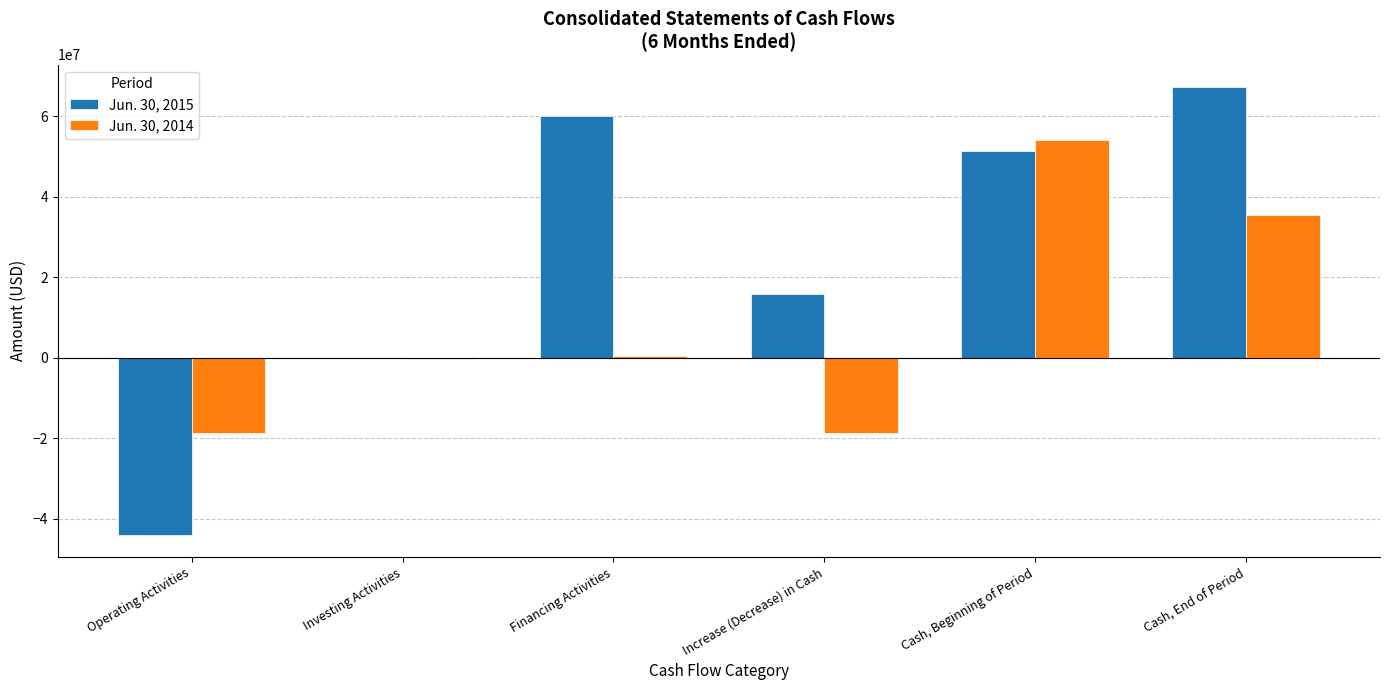

Count the number of data series in this chart.

2